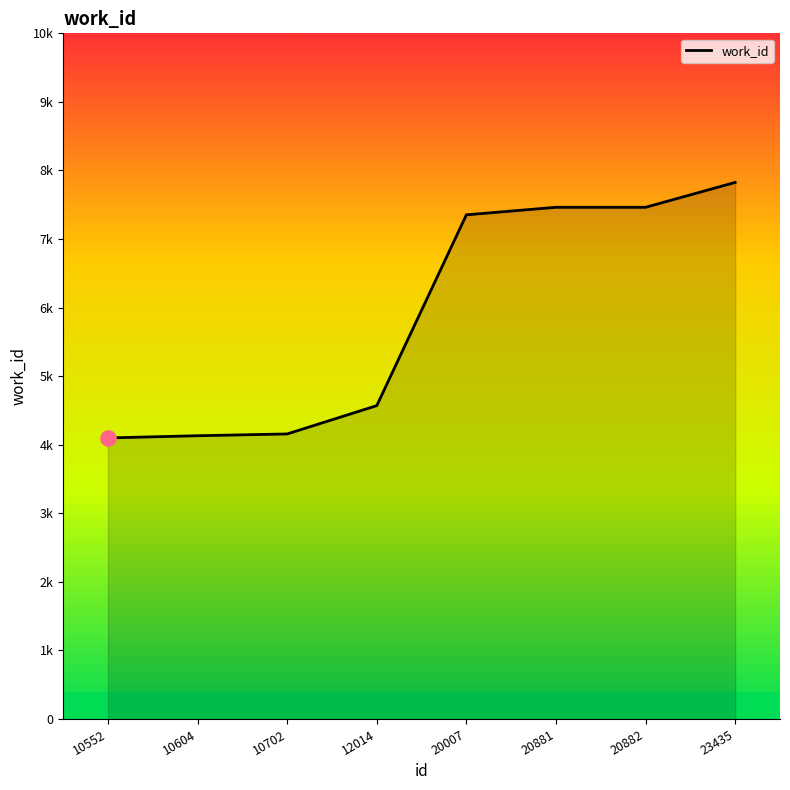

Does the chart have visible grid lines?

No